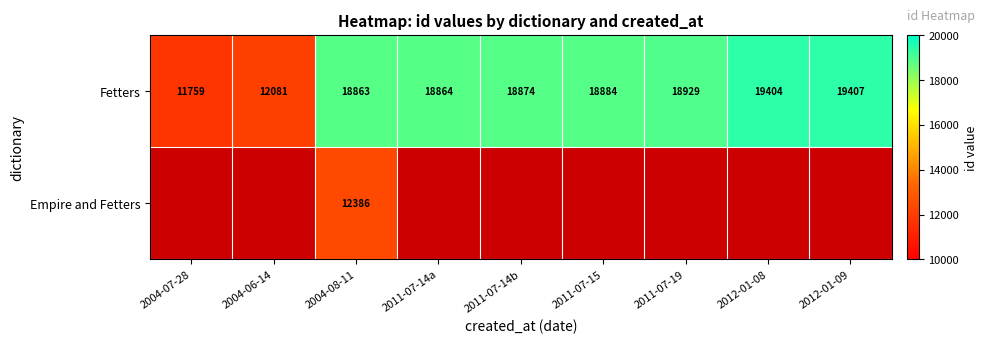

Rank the categories by Fetters value from lowest to highest.

2004-07-28, 2004-06-14, 2004-08-11, 2011-07-14a, 2011-07-14b, 2011-07-15, 2011-07-19, 2012-01-08, 2012-01-09